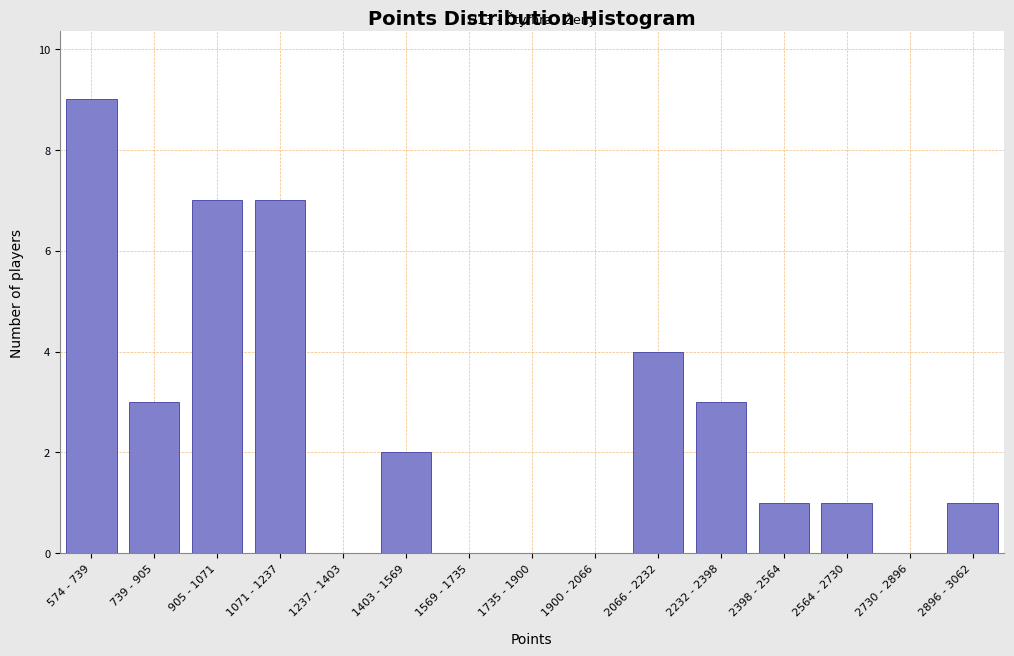

Reading right to left, what are all the values shown in this chart?

2896 - 3062=1	2730 - 2896=0	2564 - 2730=1	2398 - 2564=1	2232 - 2398=3	2066 - 2232=4	1900 - 2066=0	1735 - 1900=0	1569 - 1735=0	1403 - 1569=2	1237 - 1403=0	1071 - 1237=7	905 - 1071=7	739 - 905=3	574 - 739=9